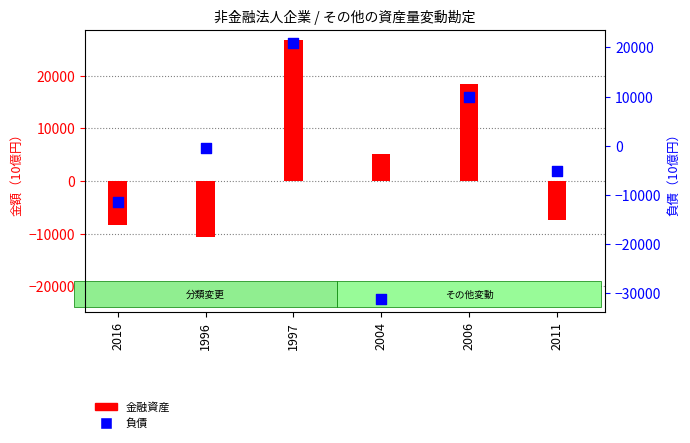

Which series contains the lowest Y value?

負債